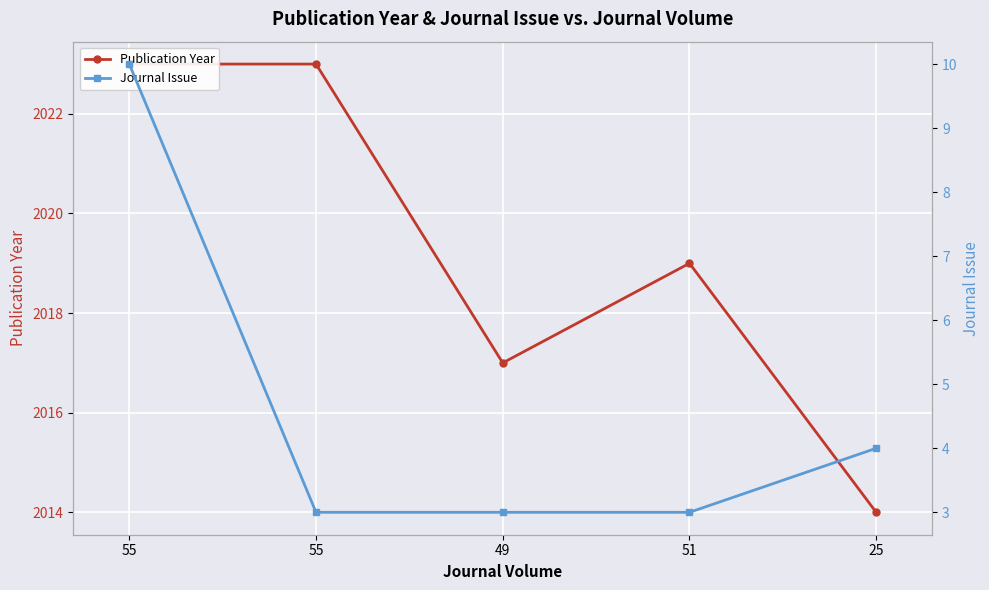

The value of Journal Issue at 51 is 3. True or false?

True